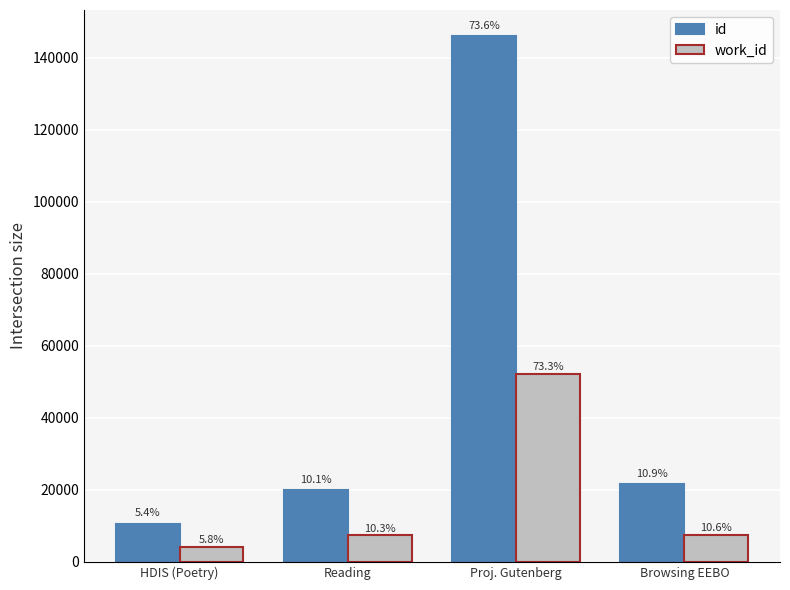

What is the total value across all series at HDIS (Poetry)?

14785